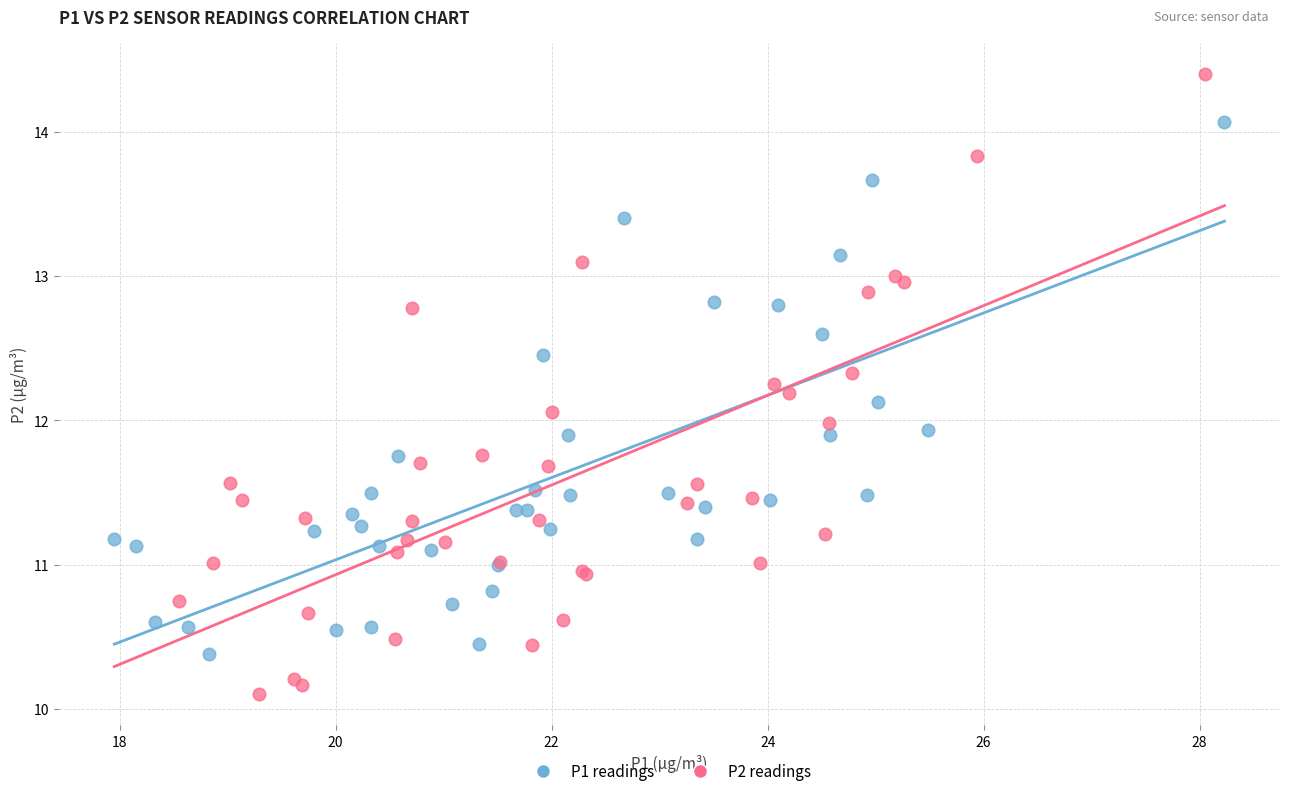

Which series reaches the minimum Y coordinate?

P2 readings